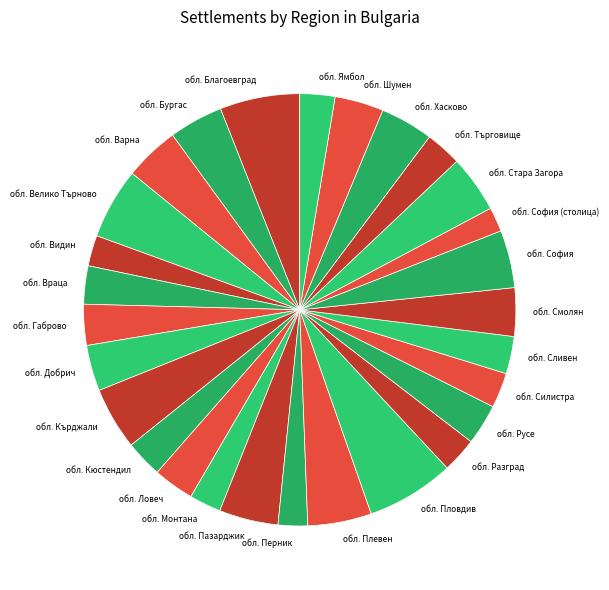

Is it true that обл. София is 12% of the pie?

False